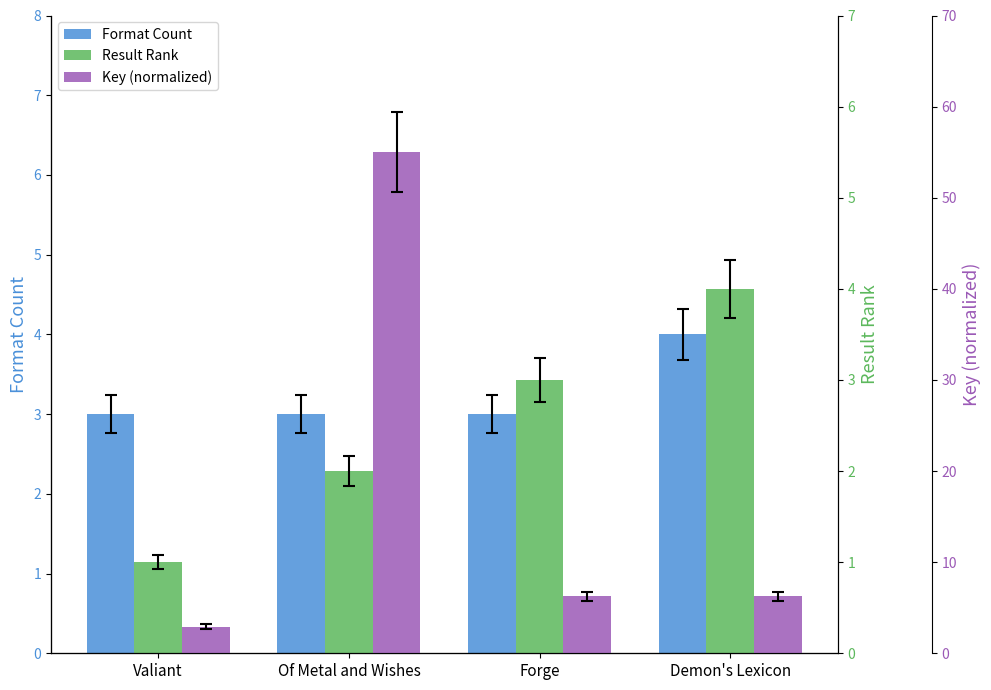

Reading right to left, list all the values displayed in this chart.

Format Count: 4.0	3.0	3.0	3.0
Result Rank: 4.0	3.0	2.0	1.0
Key (normalized): 6.3	6.3	55.0	2.9